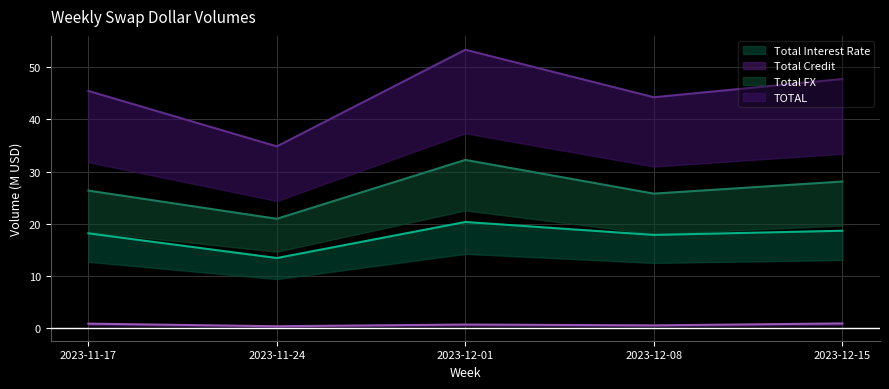

True or false: Total Credit and TOTAL cross at least once.

False